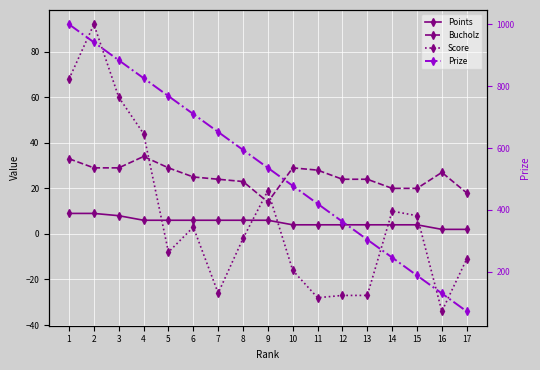

Where does the Score series first go above -2?

1